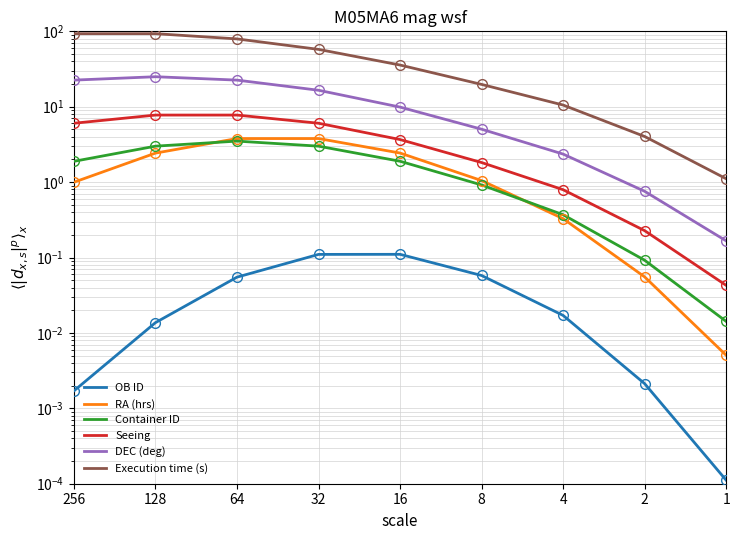

How many values in the Seeing series exceed 3?

5